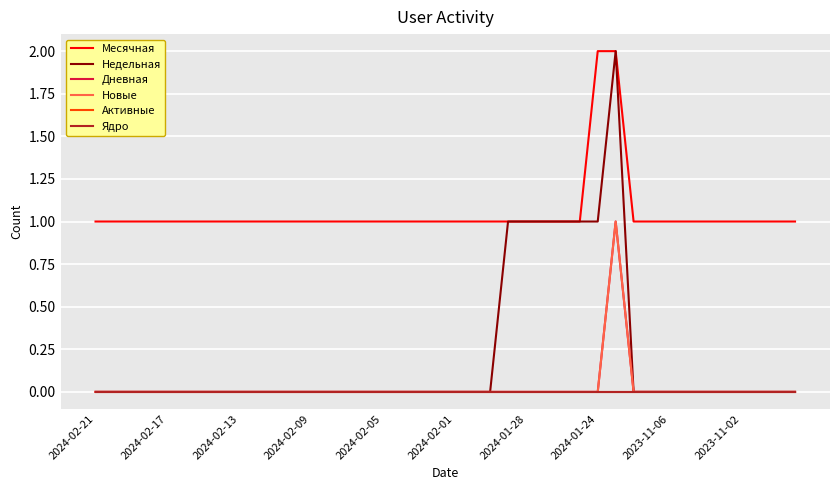

Does the chart have visible grid lines?

Yes